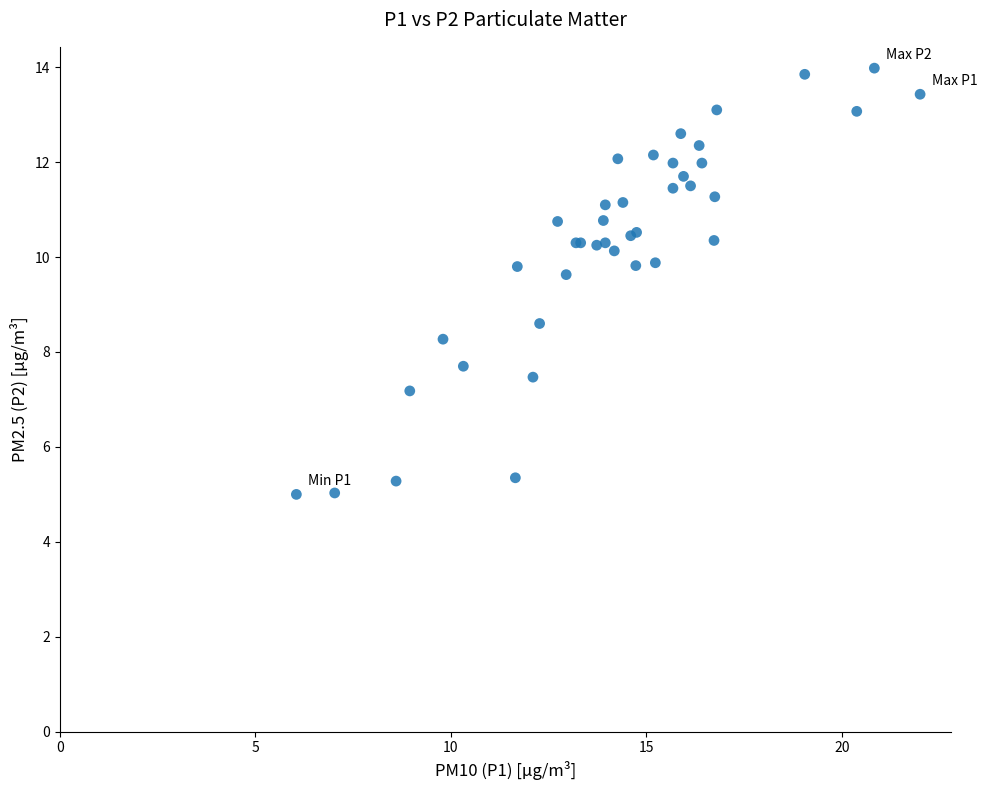

What Y value in the scatter plot is closest to 9?

8.6